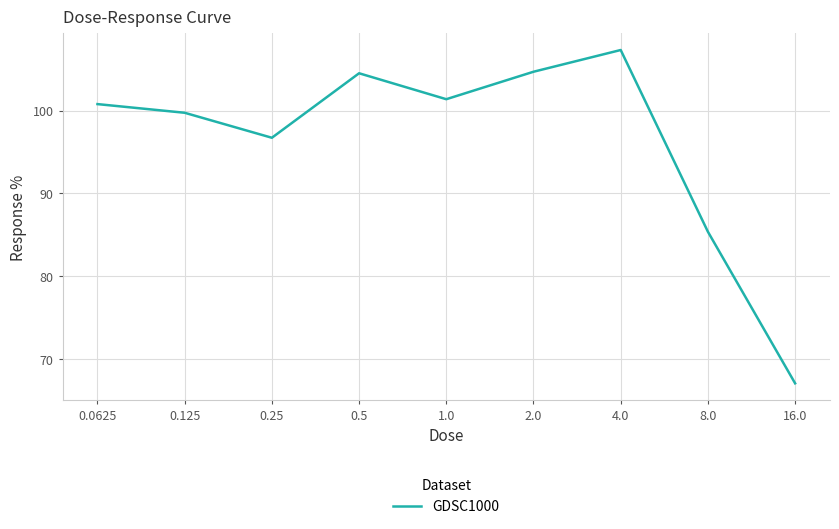

What is the greatest value displayed?

107.3